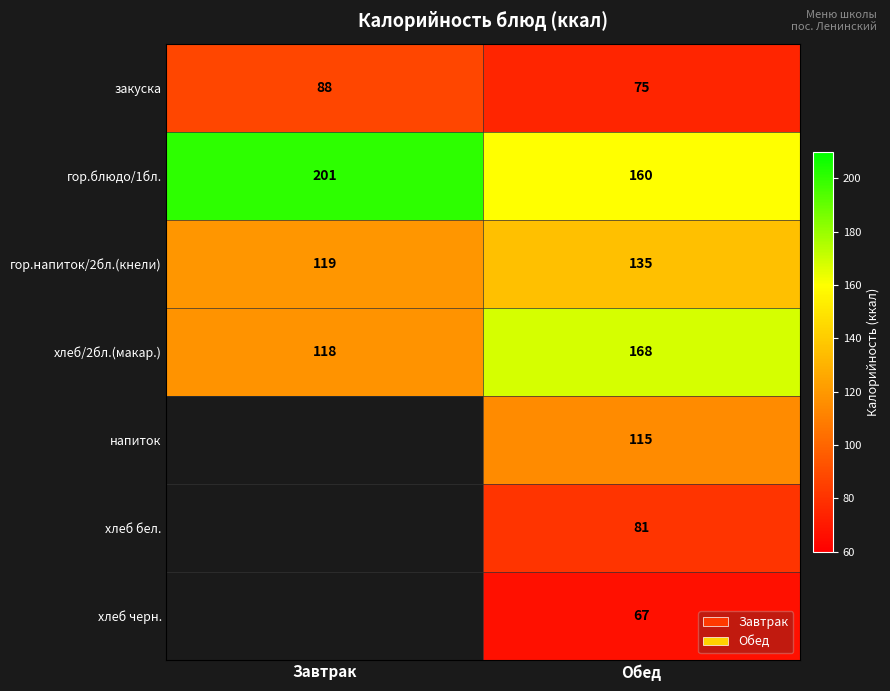

Rank the categories by закуска value from highest to lowest.

Завтрак, Обед